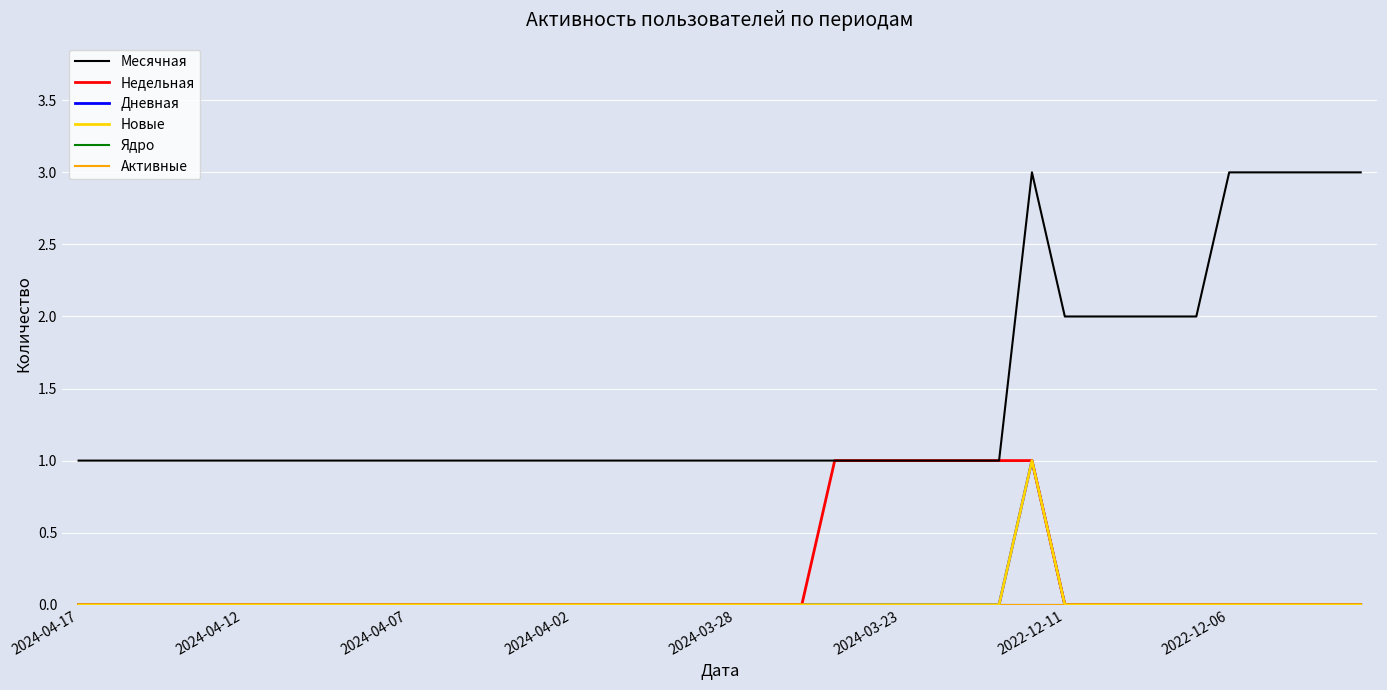

Reading right to left, list all the values displayed in this chart.

Месячная: 3	3	3	3	3	2	2	2	2	2	3	1	1	1	1	1	1	1	1	1	1	1	1	1	1	1	1	1	1	1	1	1	1	1	1	1	1	1	1	1
Недельная: 0	0	0	0	0	0	0	0	0	0	1	1	1	1	1	1	1	0	0	0	0	0	0	0	0	0	0	0	0	0	0	0	0	0	0	0	0	0	0	0
Дневная: 0	0	0	0	0	0	0	0	0	0	1	0	0	0	0	0	0	0	0	0	0	0	0	0	0	0	0	0	0	0	0	0	0	0	0	0	0	0	0	0
Новые: 0	0	0	0	0	0	0	0	0	0	1	0	0	0	0	0	0	0	0	0	0	0	0	0	0	0	0	0	0	0	0	0	0	0	0	0	0	0	0	0
Ядро: 0	0	0	0	0	0	0	0	0	0	0	0	0	0	0	0	0	0	0	0	0	0	0	0	0	0	0	0	0	0	0	0	0	0	0	0	0	0	0	0
Активные: 0	0	0	0	0	0	0	0	0	0	0	0	0	0	0	0	0	0	0	0	0	0	0	0	0	0	0	0	0	0	0	0	0	0	0	0	0	0	0	0